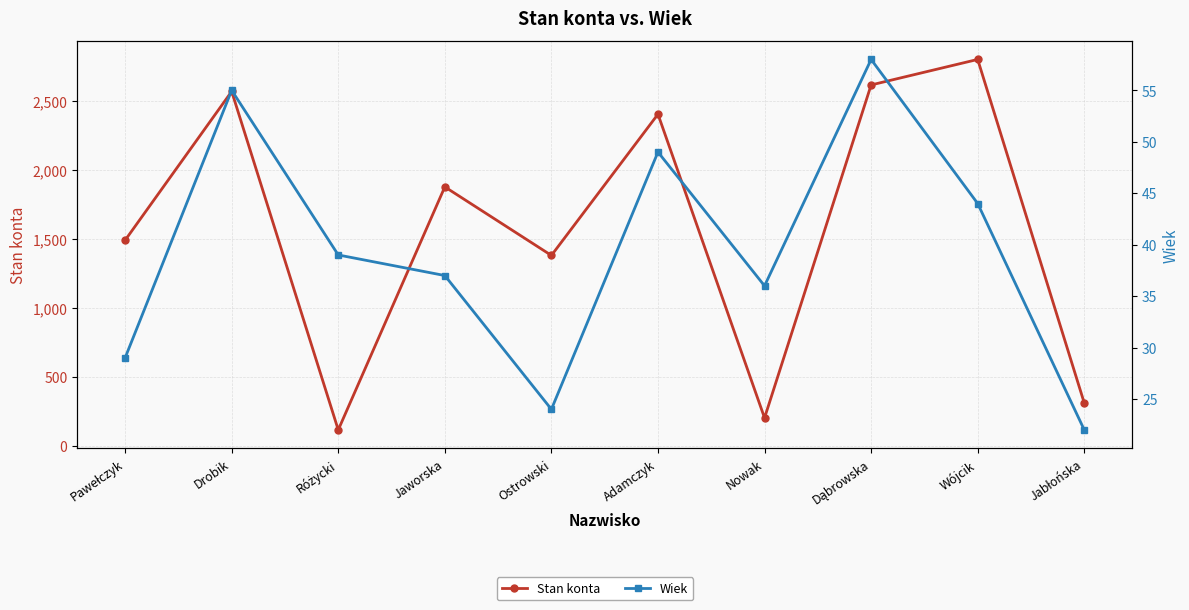

What is the difference between the second highest and minimum values in the Wiek series?

33